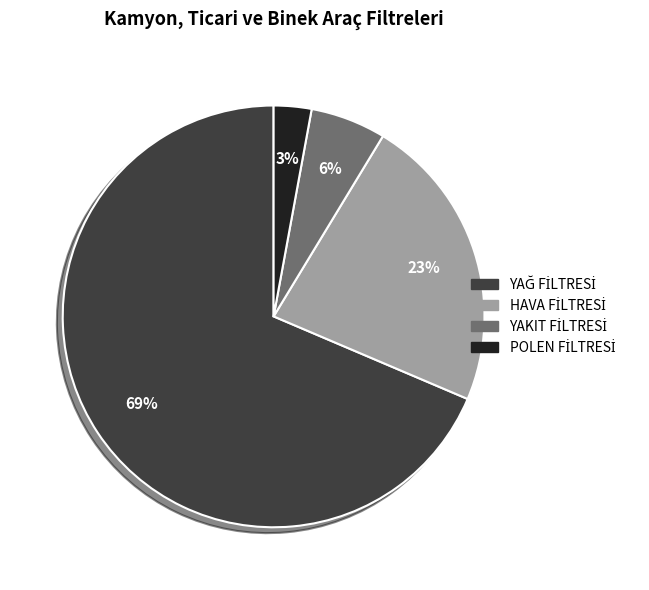

To the nearest percent, what is the average slice percentage?

25%